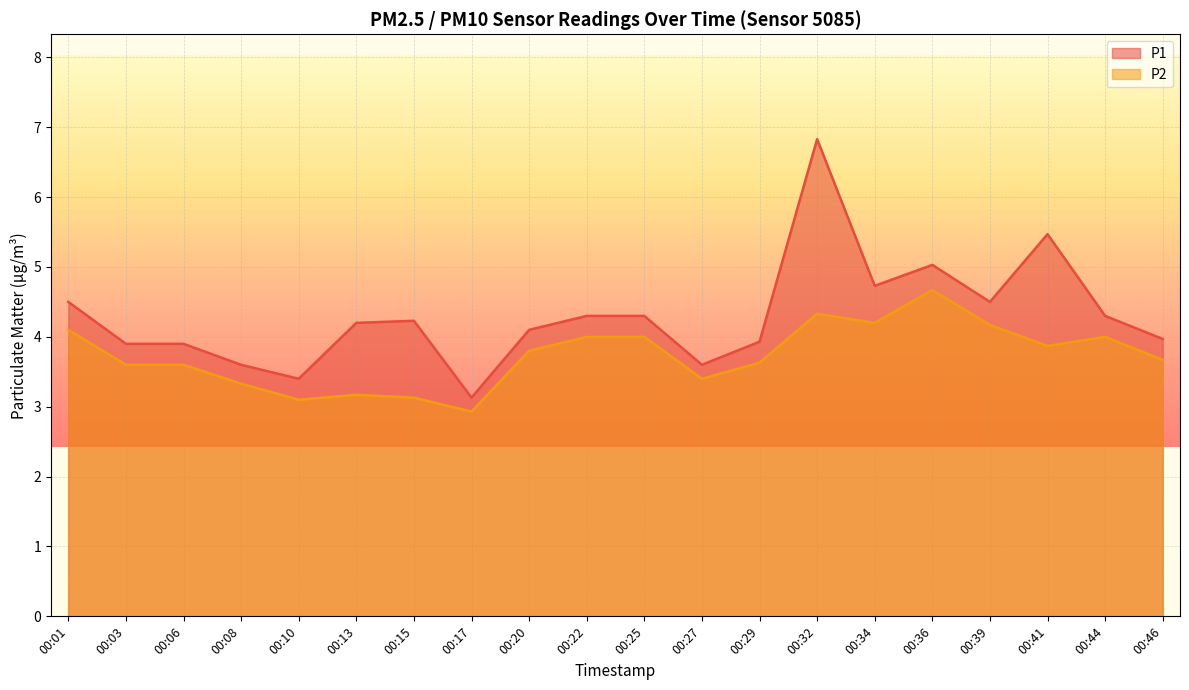

How many lines are shown in the chart?

2